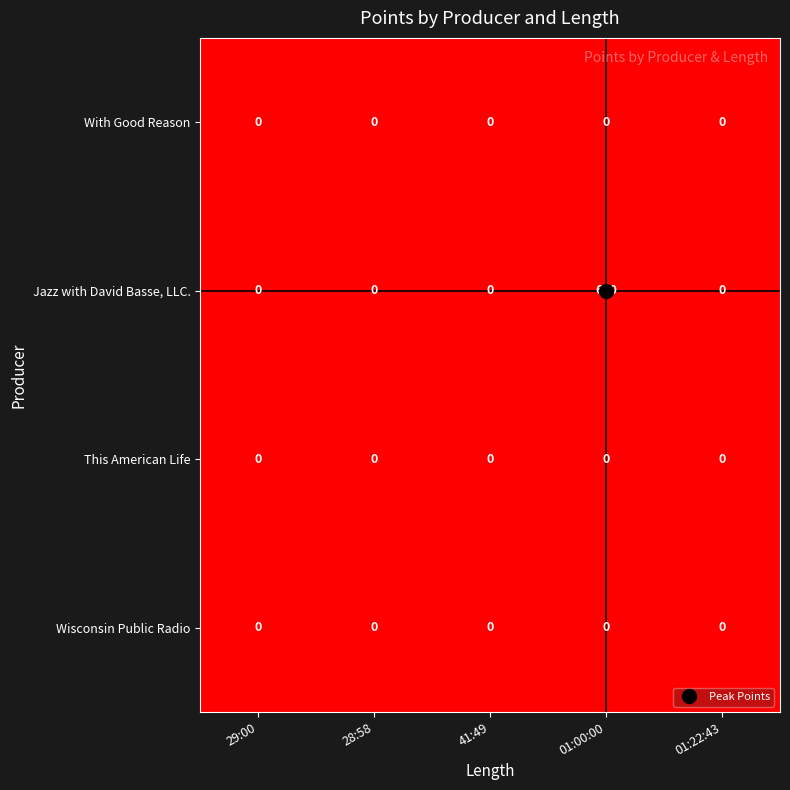

Which series changed the most between 28:58 and 01:00:00?

Jazz with David Basse, LLC.